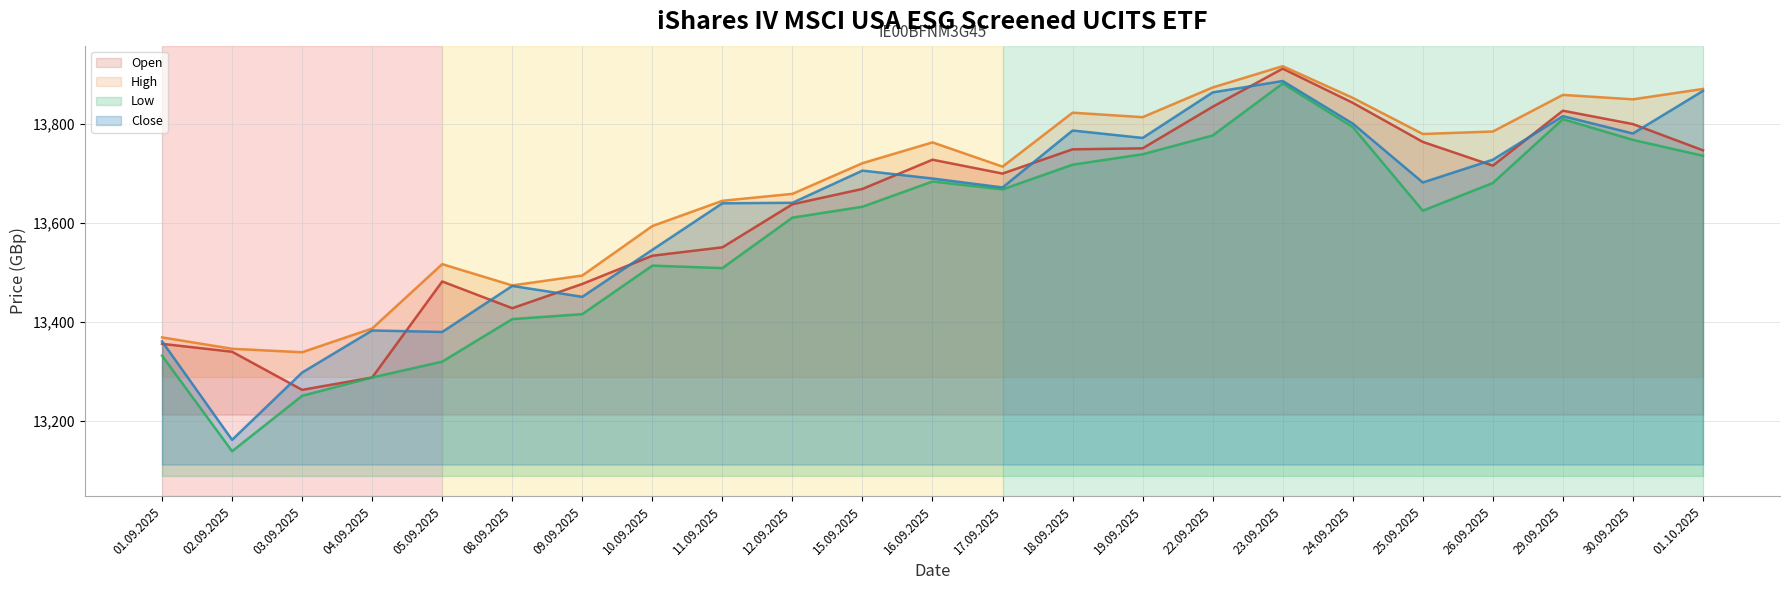

The Low series shows 13667 at 17.09.2025. True or false?

True